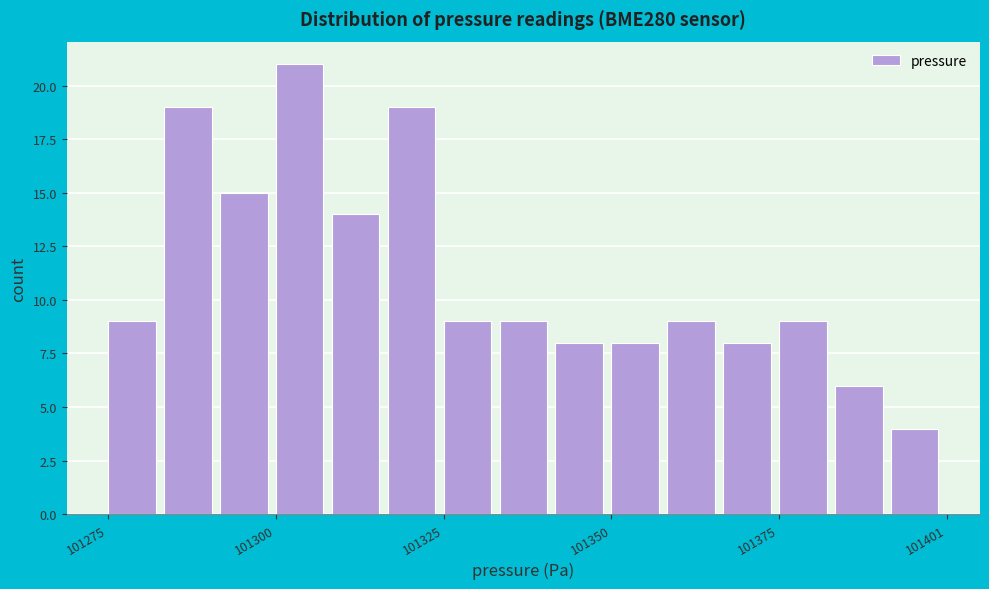

Around what value on the x-axis is the tallest bar? Give the approximate position of its centre, as read against the axis.

101305